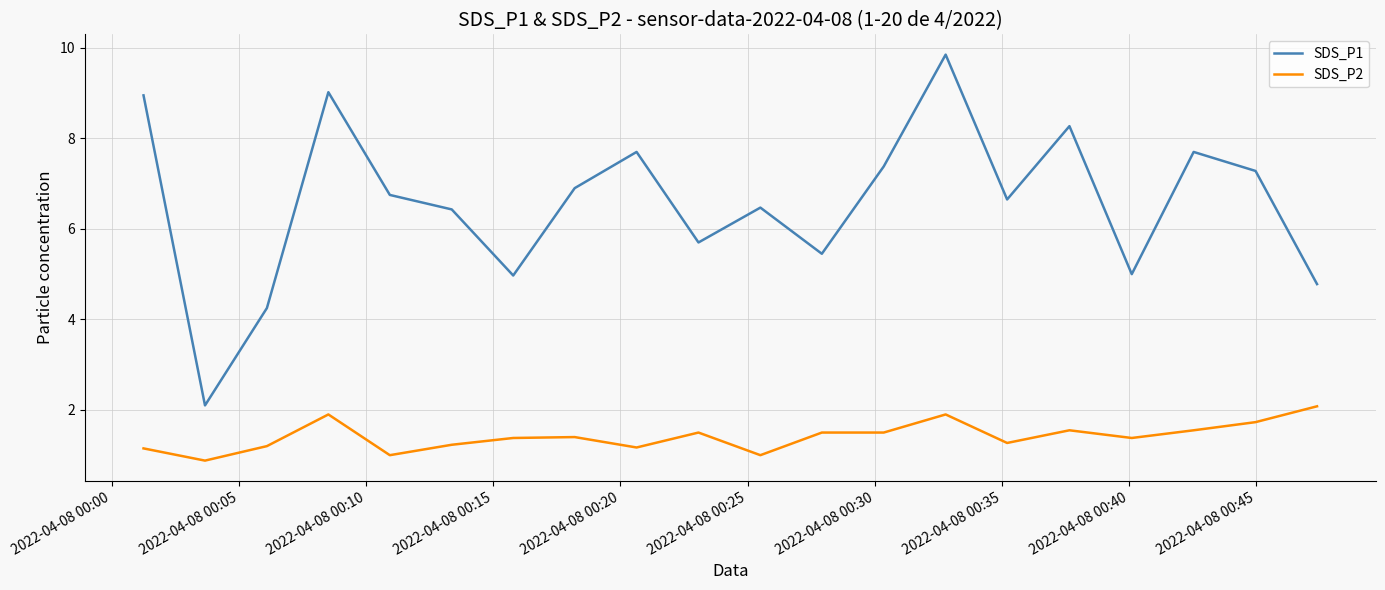

What are all the series names shown in the legend?

SDS_P1, SDS_P2